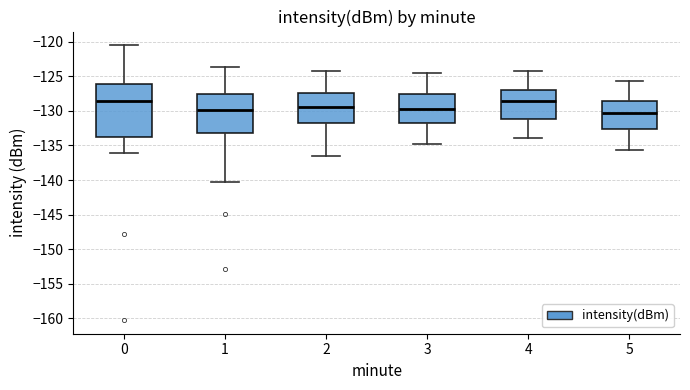

Which box is the tallest, from its lower edge to its upper edge?

0